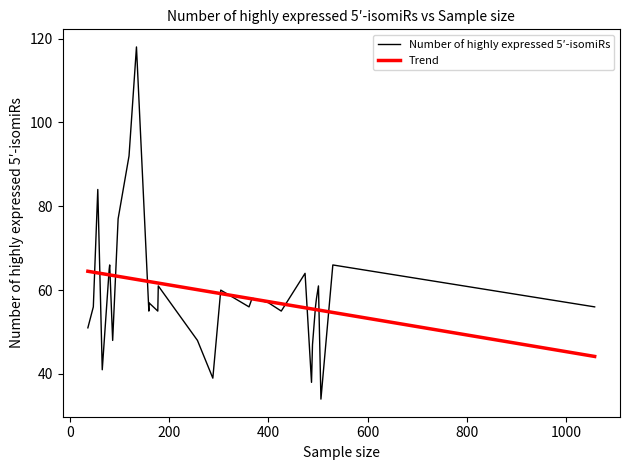

How many lines are shown in the chart?

1